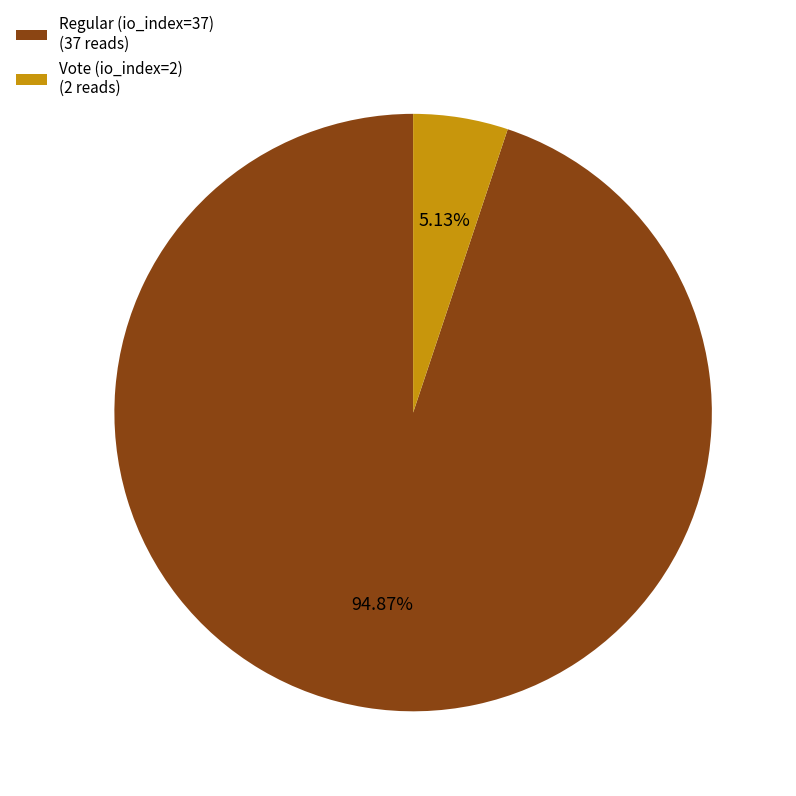

How many segments does this pie chart have?

2